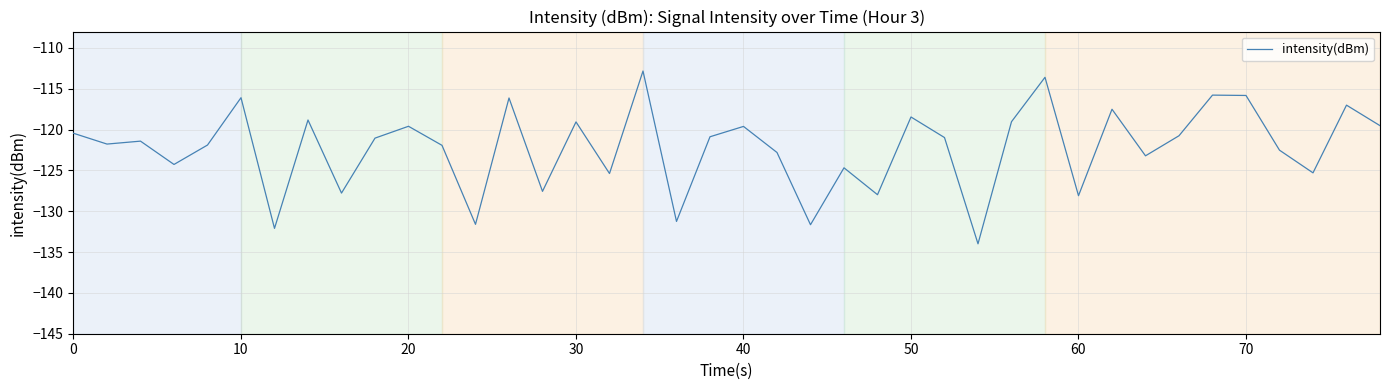

What is the maximum value shown in the chart?

-112.8